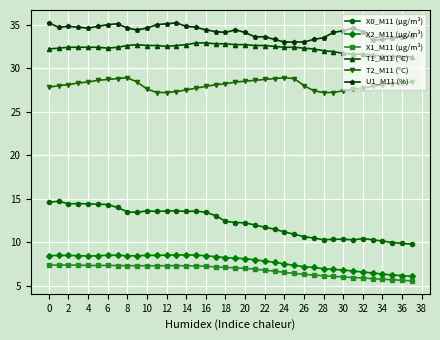

In T2_M11 (°C), how many points are higher than both neighbors (excluding endpoints)?

2